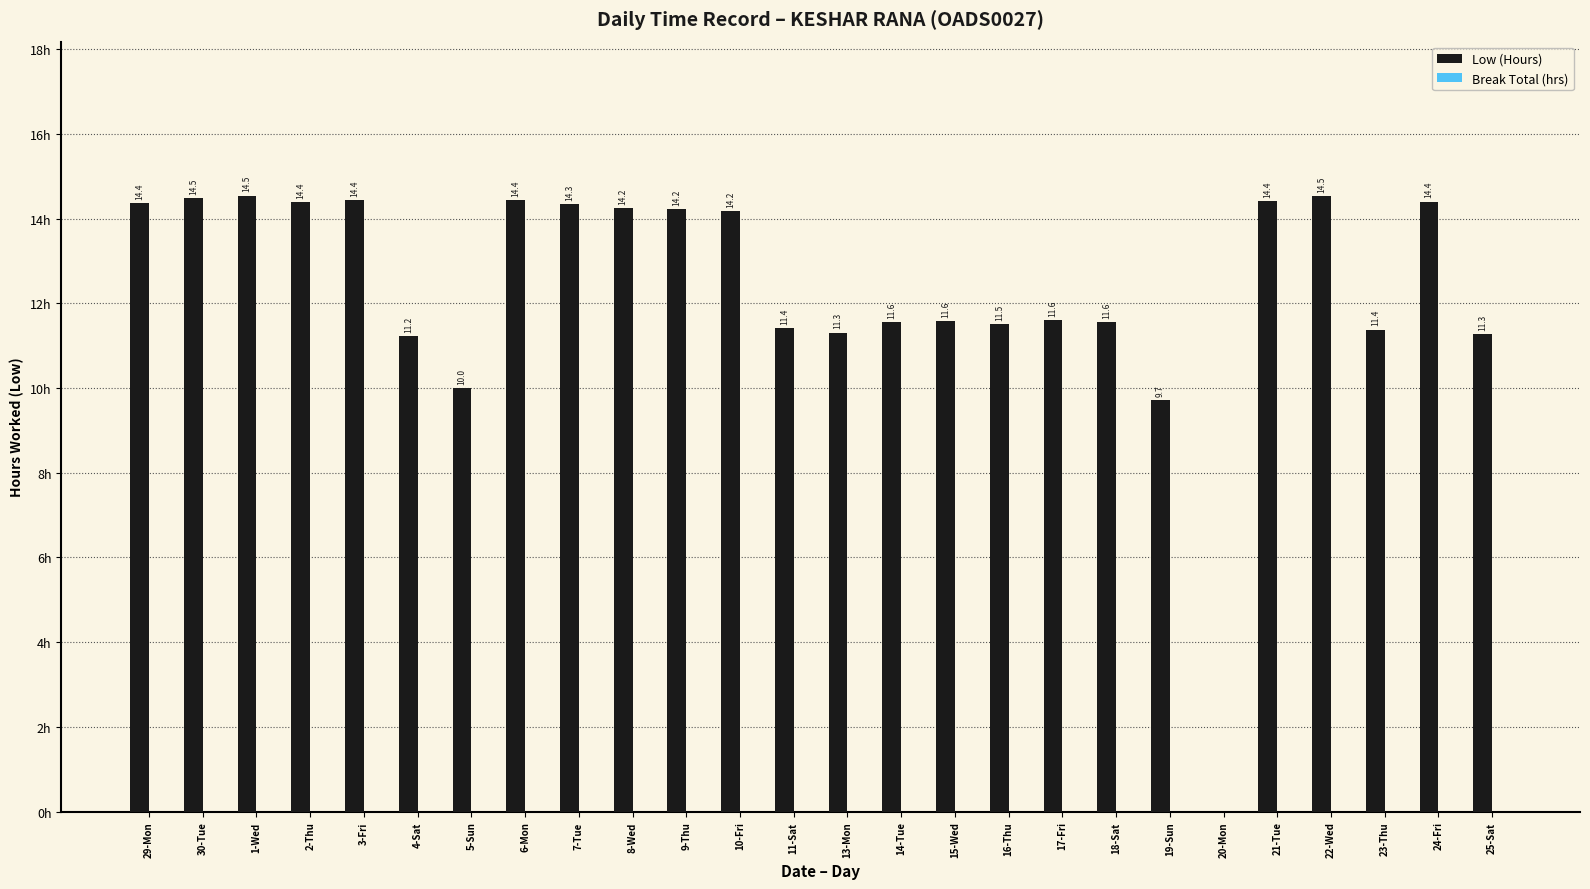

Are the bars horizontal?

No